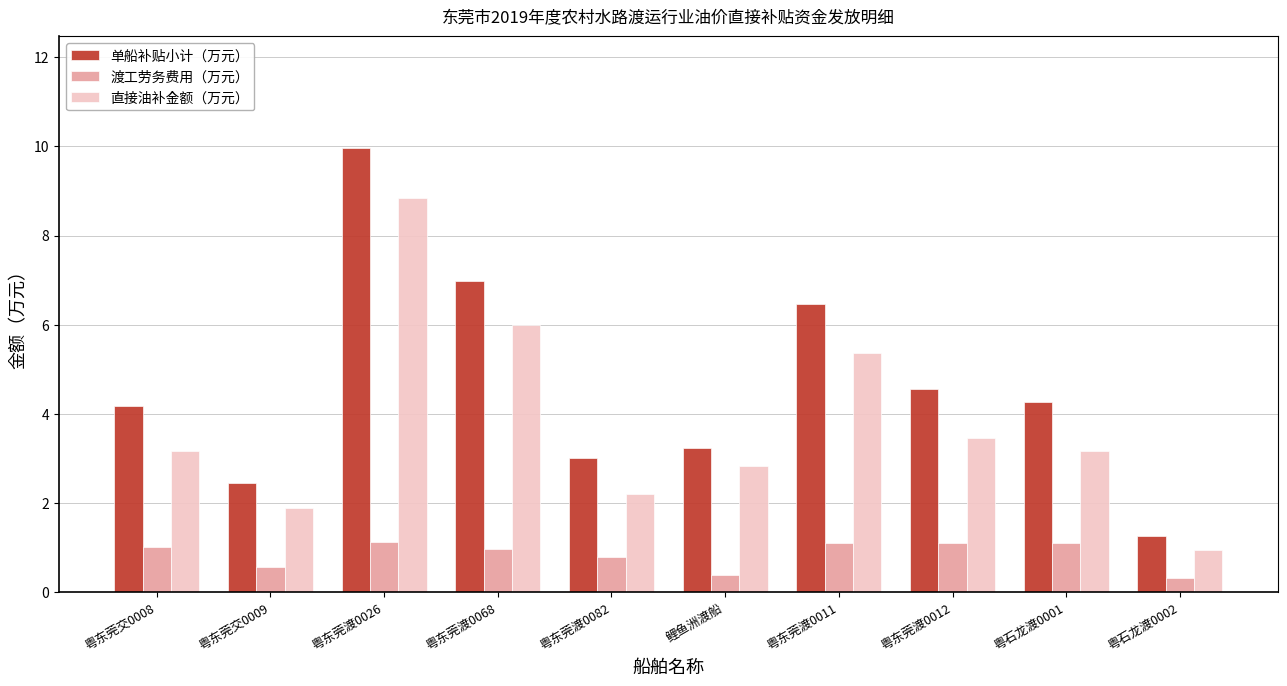

Is the value of 直接油补金额（万元） at 粤东莞渡0082 greater than the value of 单船补贴小计（万元） at 粤东莞交0009?

No